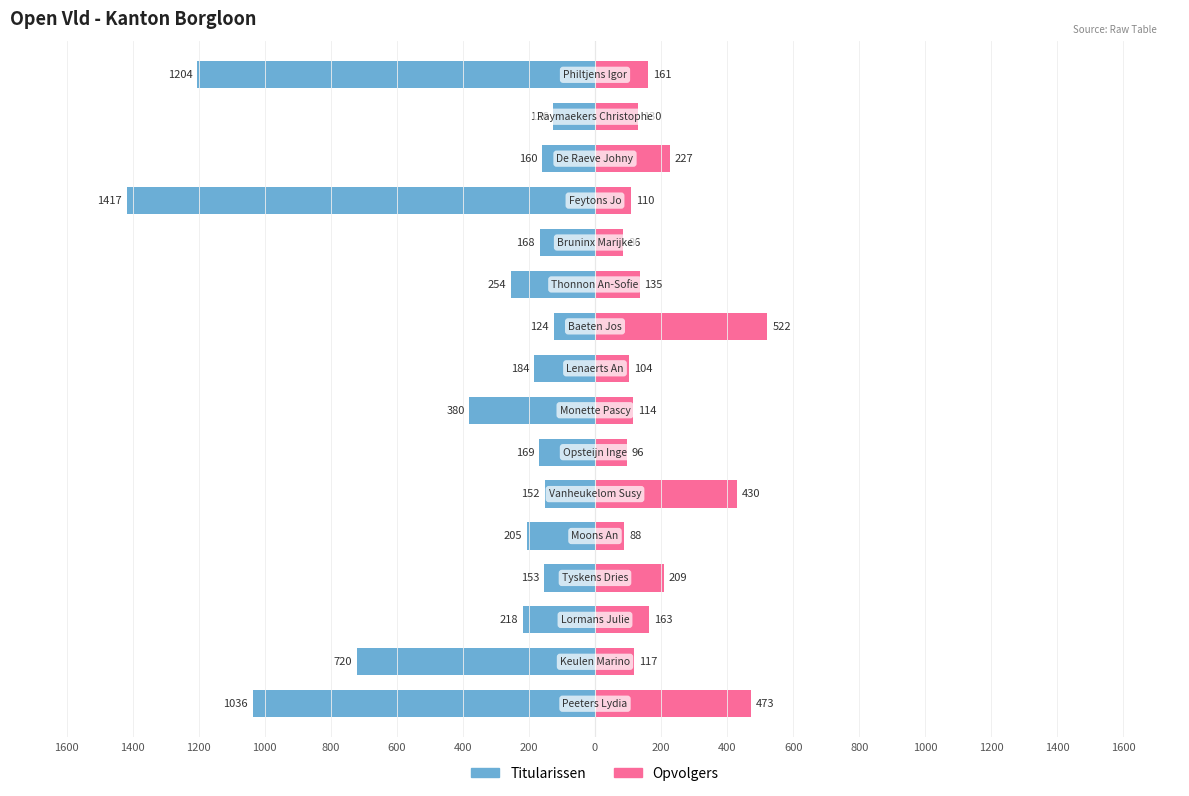

Reading left to right, extract all data points from this chart.

Titularissen: 1600=-1036	1400=-720	1200=-218	1000=-153	800=-205	600=-152	400=-169	200=-380	0=-184	200=-124	400=-254	600=-168	800=-1417	1000=-160	1200=-126	1400=-1204
Opvolgers: 1600=473	1400=117	1200=163	1000=209	800=88	600=430	400=96	200=114	0=104	200=522	400=135	600=86	800=110	1000=227	1200=130	1400=161